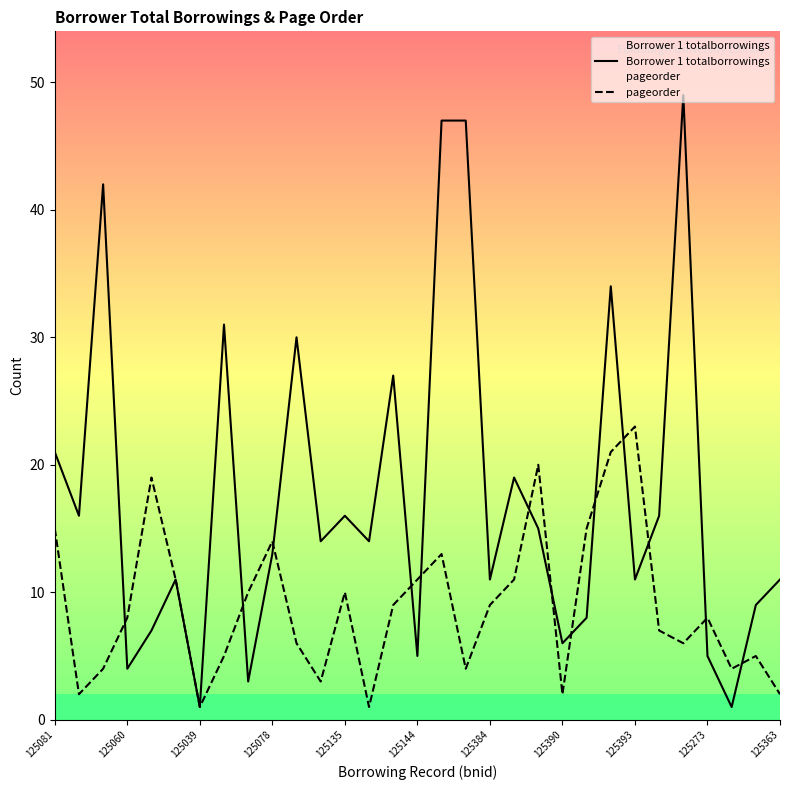

Rank the series at 125384 from lowest to highest value.

pageorder, Borrower 1 totalborrowings